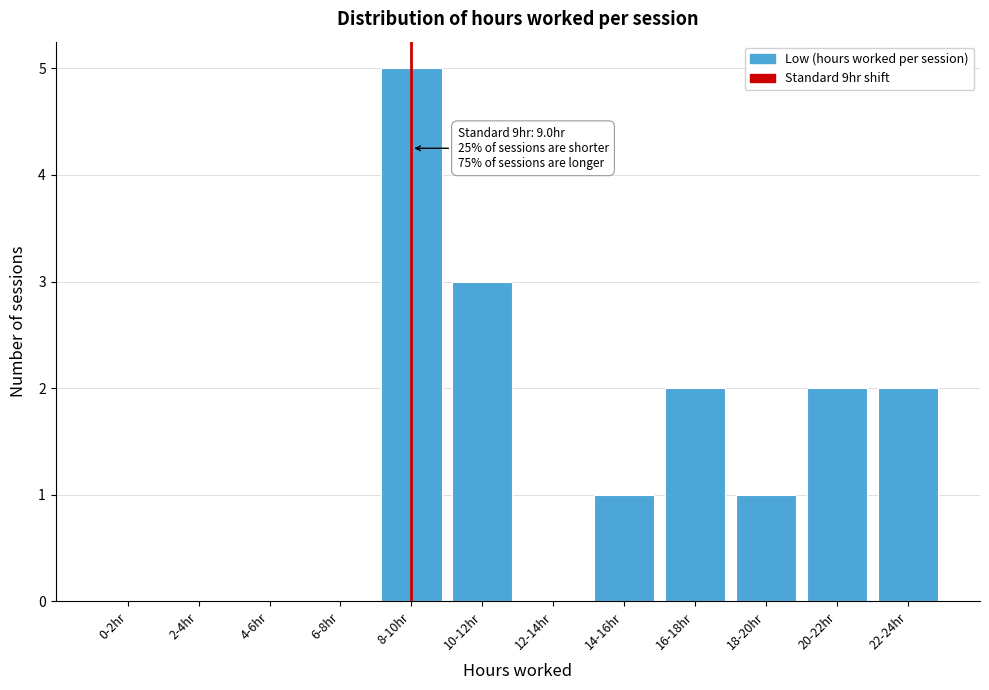

Reading left to right, transcribe all the data shown in this chart.

0-2hr=0	2-4hr=0	4-6hr=0	6-8hr=0	8-10hr=5	10-12hr=3	12-14hr=0	14-16hr=1	16-18hr=2	18-20hr=1	20-22hr=2	22-24hr=2